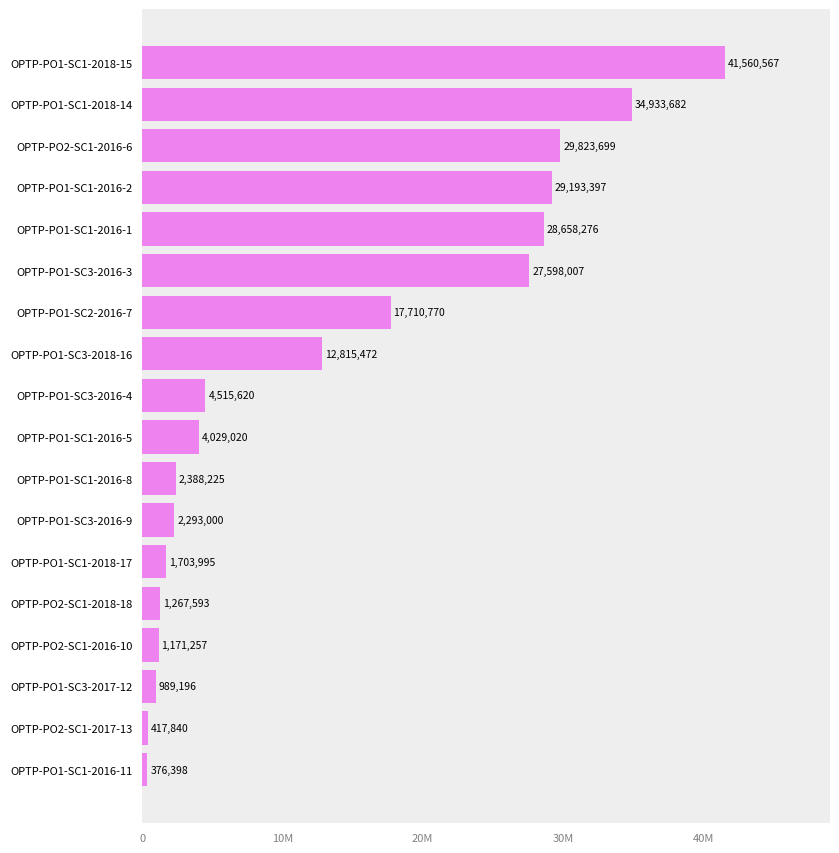

Does the chart contain any negative values?

No